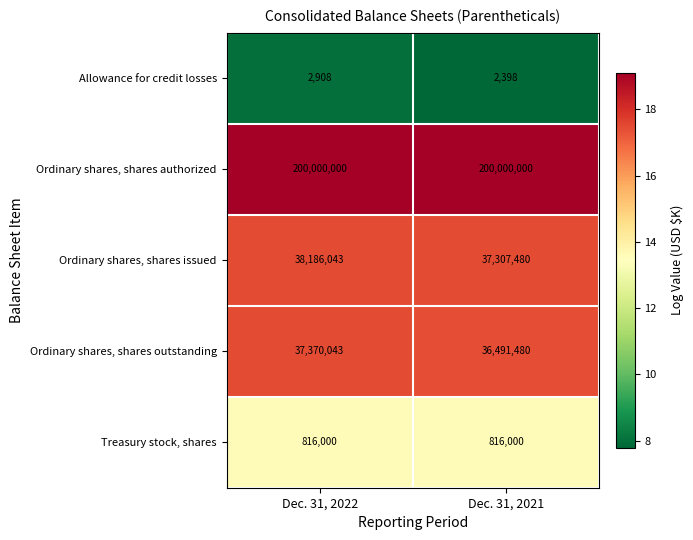

Reading left to right, transcribe all the data shown in this chart.

Allowance for credit losses: 2908	2398
Ordinary shares, shares authorized: 200000000	200000000
Ordinary shares, shares issued: 38186043	37307480
Ordinary shares, shares outstanding: 37370043	36491480
Treasury stock, shares: 816000	816000